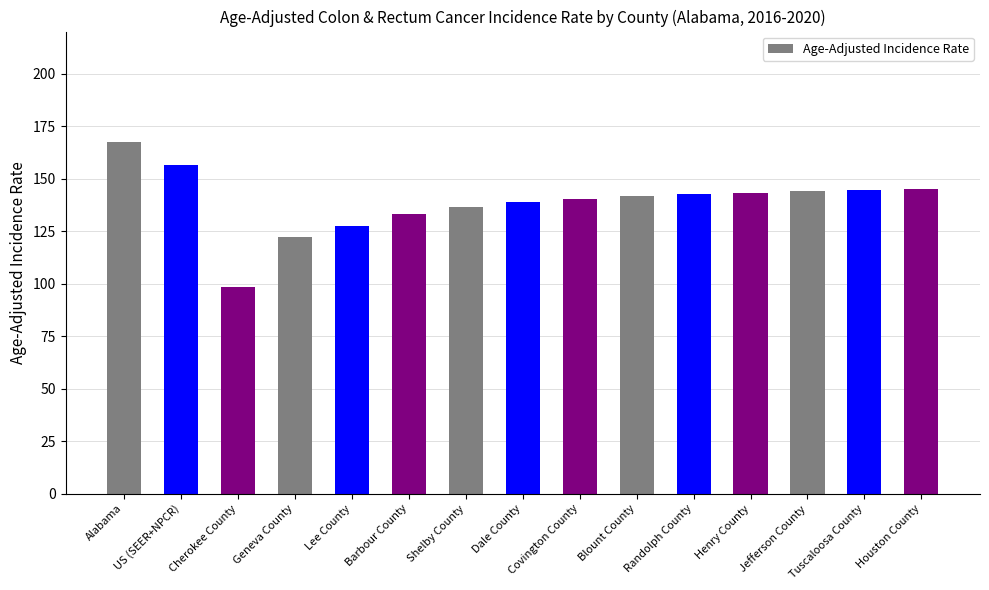

Approximately how many times larger is the value at Jefferson County compared to Henry County?

1.0